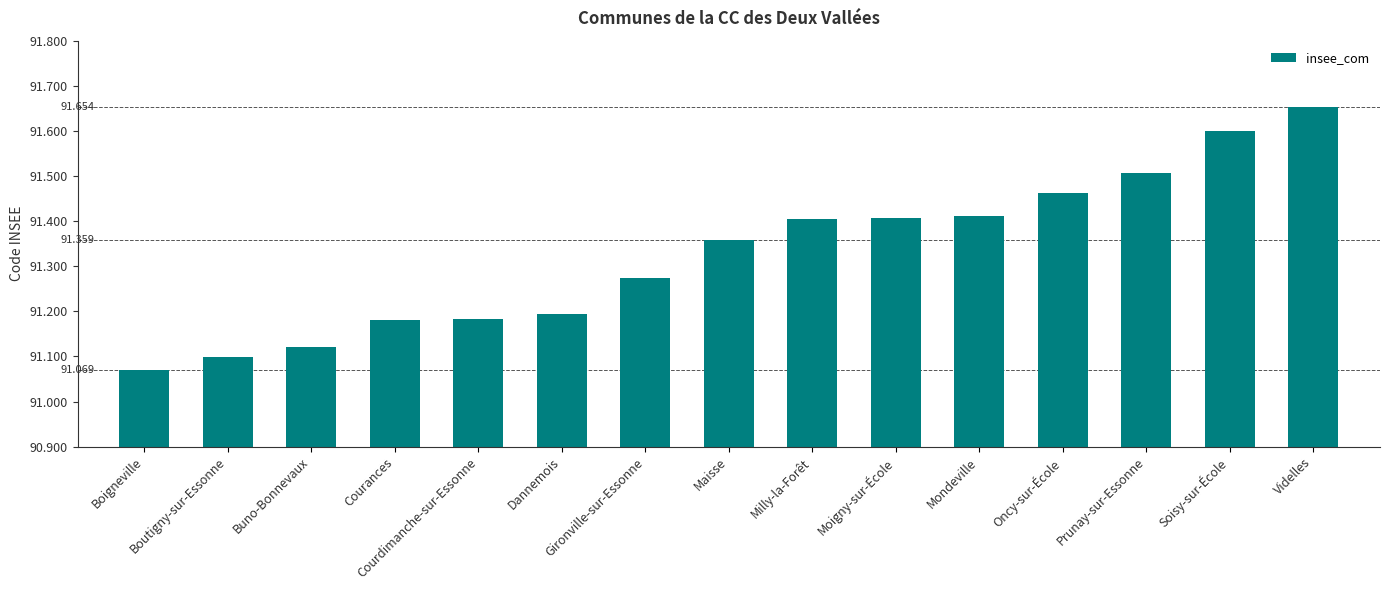

Reading right to left, extract all data points from this chart.

Videlles=91654	Soisy-sur-École=91599	Prunay-sur-Essonne=91507	Oncy-sur-École=91463	Mondeville=91412	Moigny-sur-École=91408	Milly-la-Forêt=91405	Maisse=91359	Gironville-sur-Essonne=91273	Dannemois=91195	Courdimanche-sur-Essonne=91184	Courances=91180	Buno-Bonnevaux=91121	Boutigny-sur-Essonne=91099	Boigneville=91069